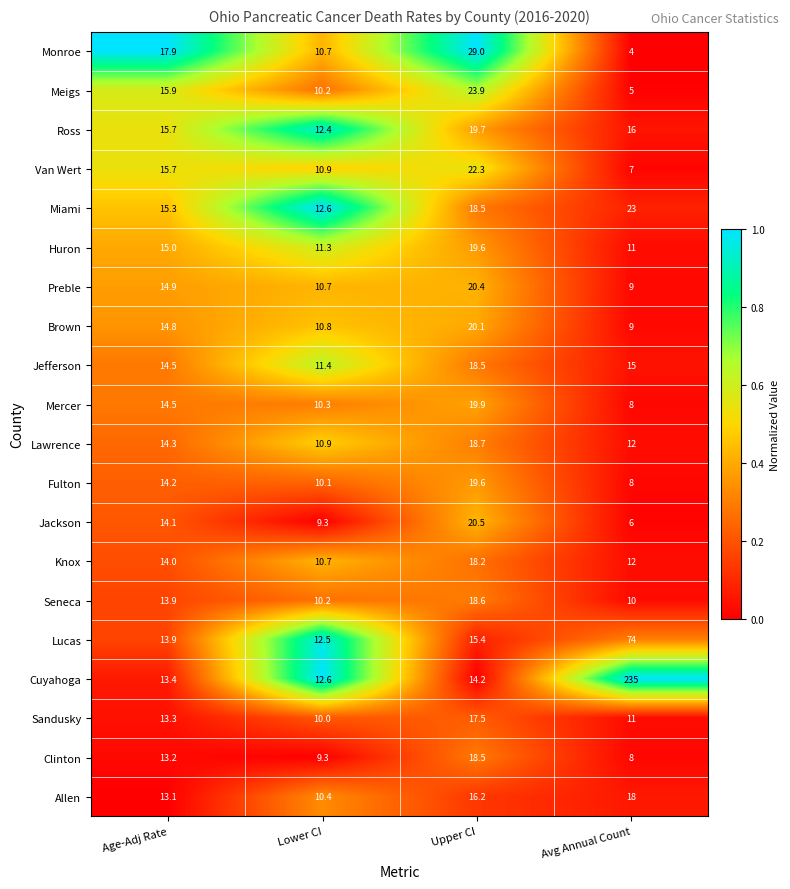

Which series has the largest total across all categories?

Cuyahoga